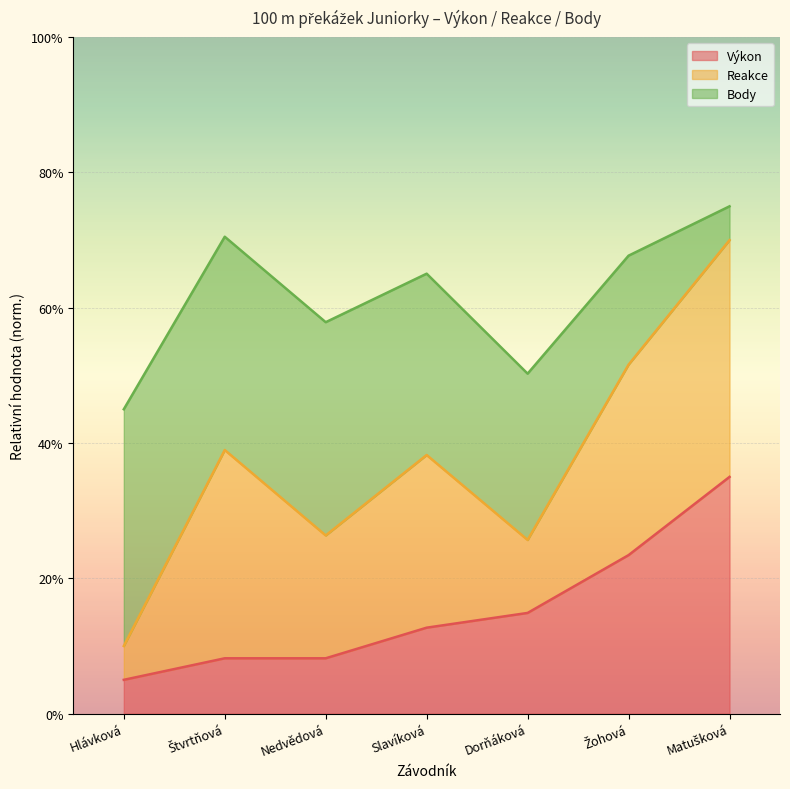

At which label is Výkon closest to 0?

Hlávková